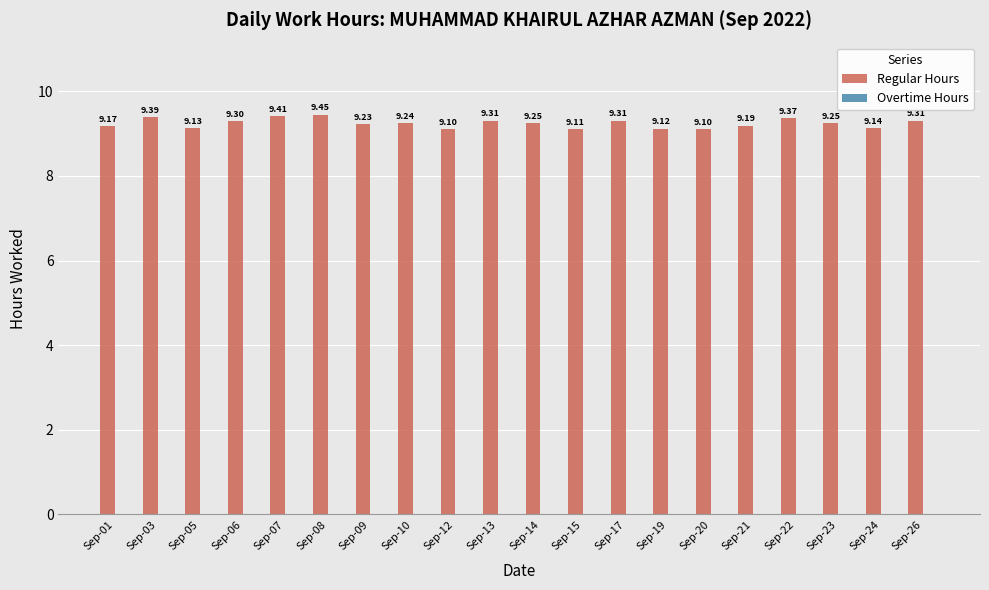

What is the sum of all values?

184.9